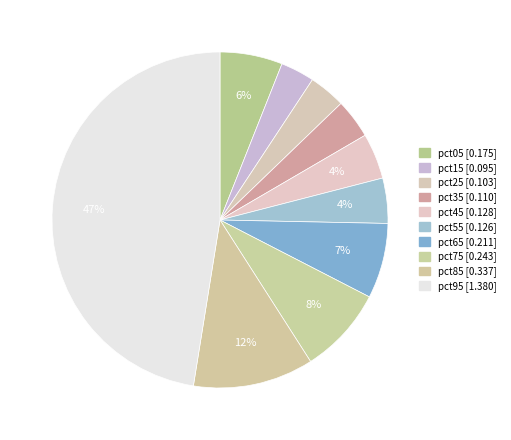

Count the number of slices in the pie.

10